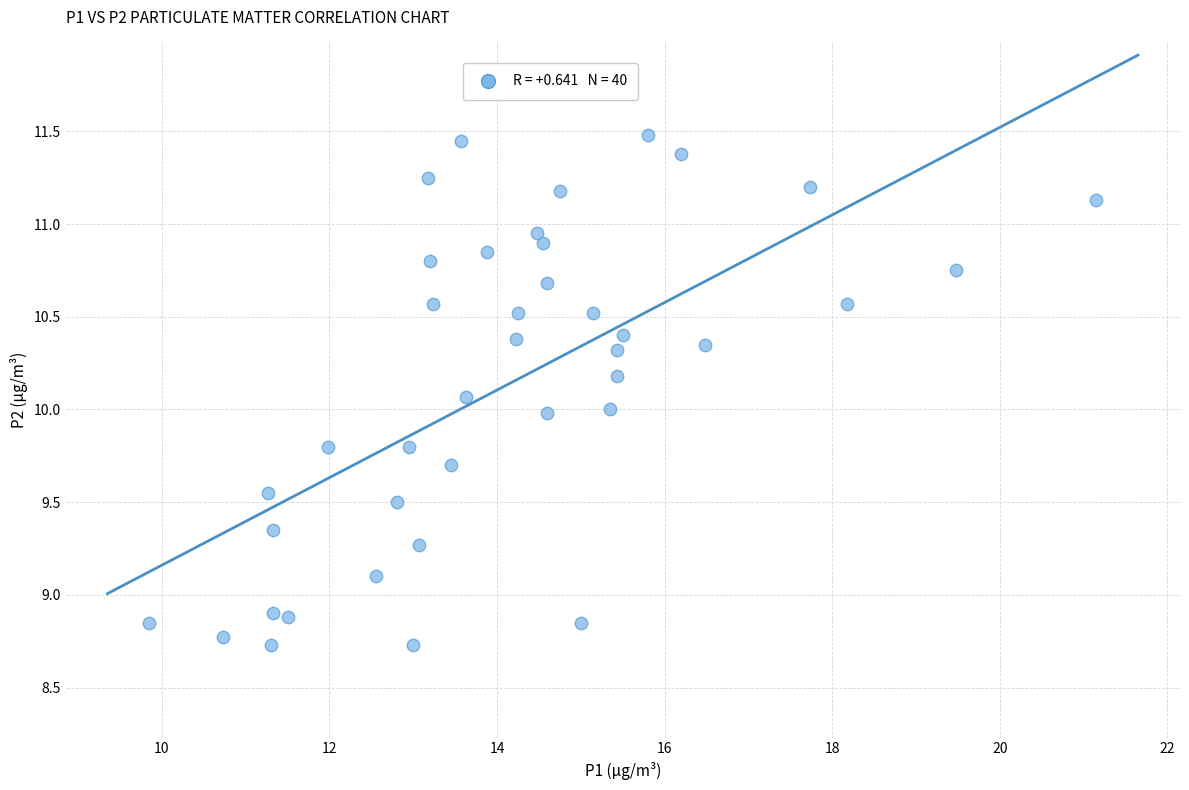

What is the range of X values (max minus min)?

11.3